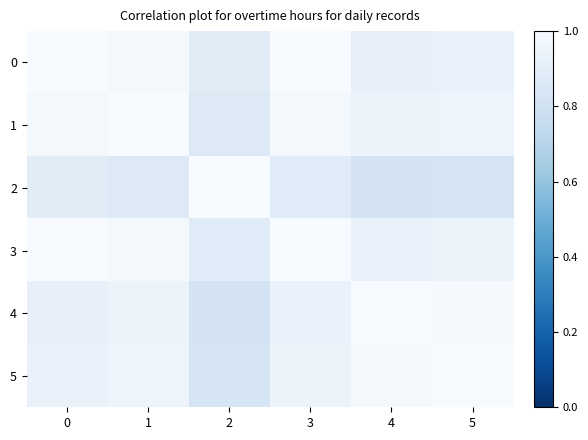

What is the spread (max minus min) of values at 2?

0.2